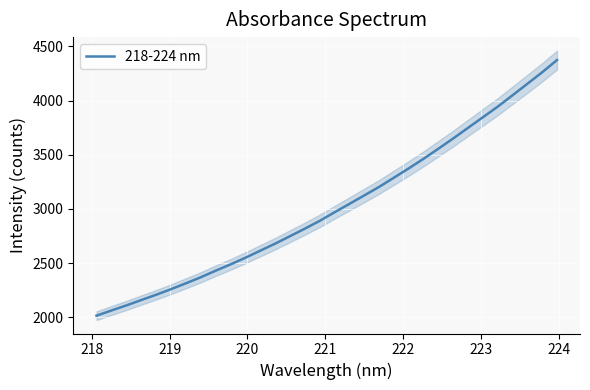

How many data points does each series have?

32